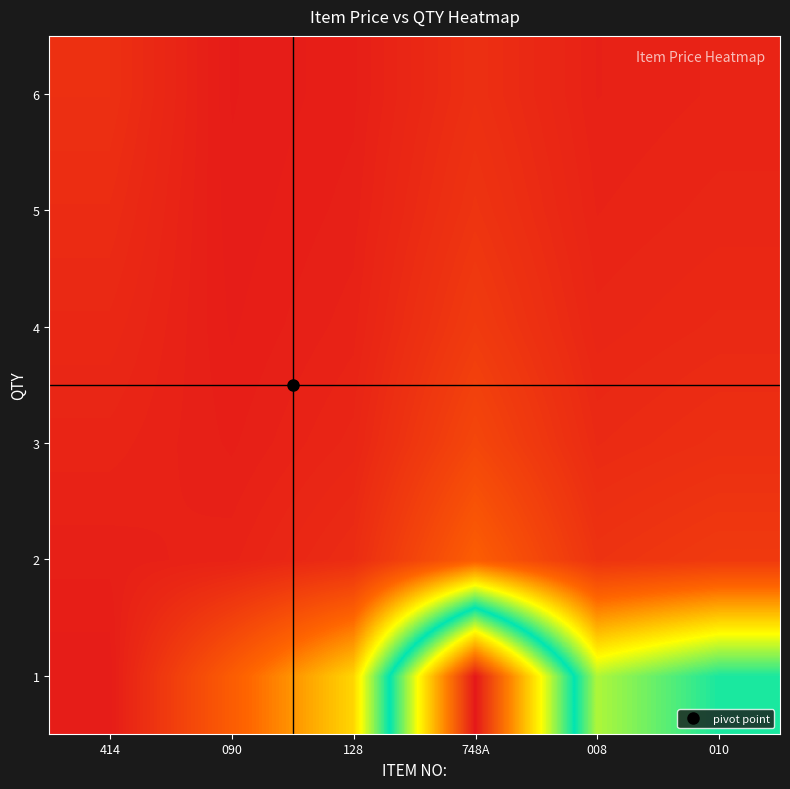

Rank the series at 748A from lowest to highest value.

6, 5, 4, 3, 2, 1